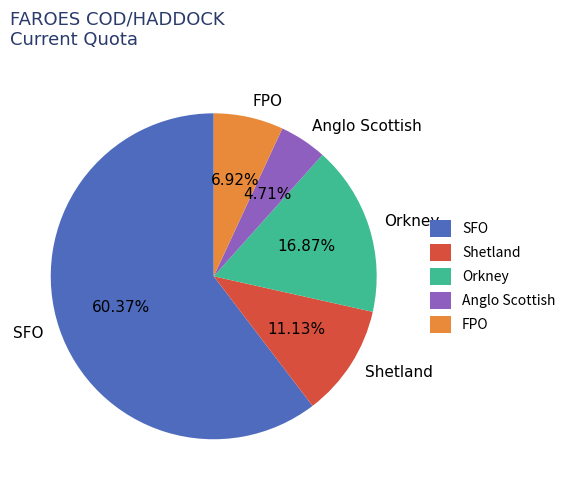

What is the largest slice in the pie chart?

SFO